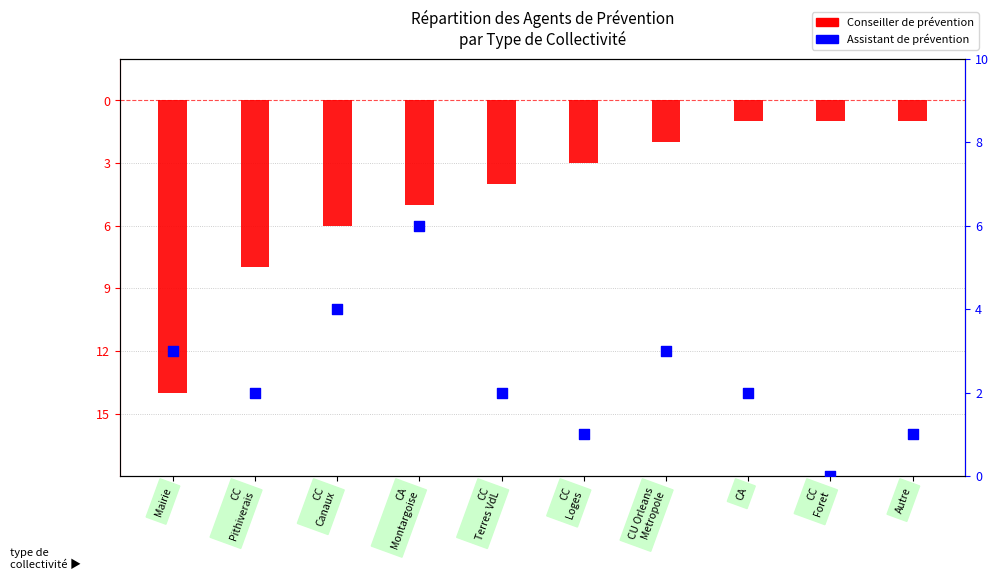

Which series contains the lowest Y value?

Conseiller de prévention